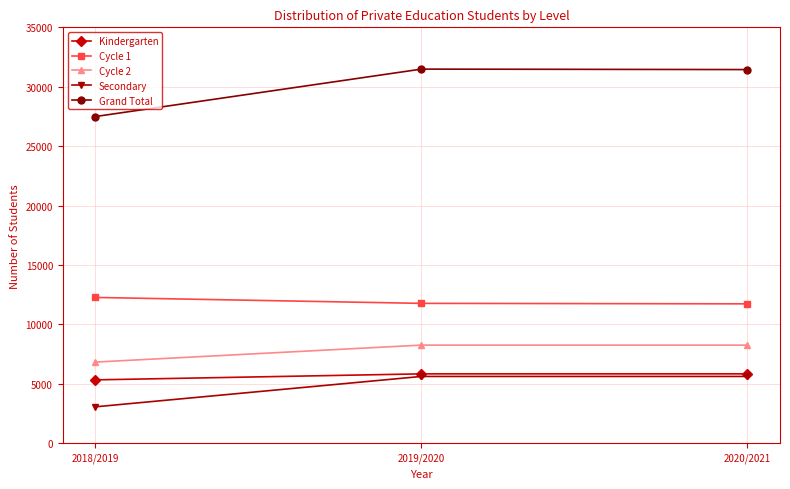

Does the chart have visible grid lines?

Yes